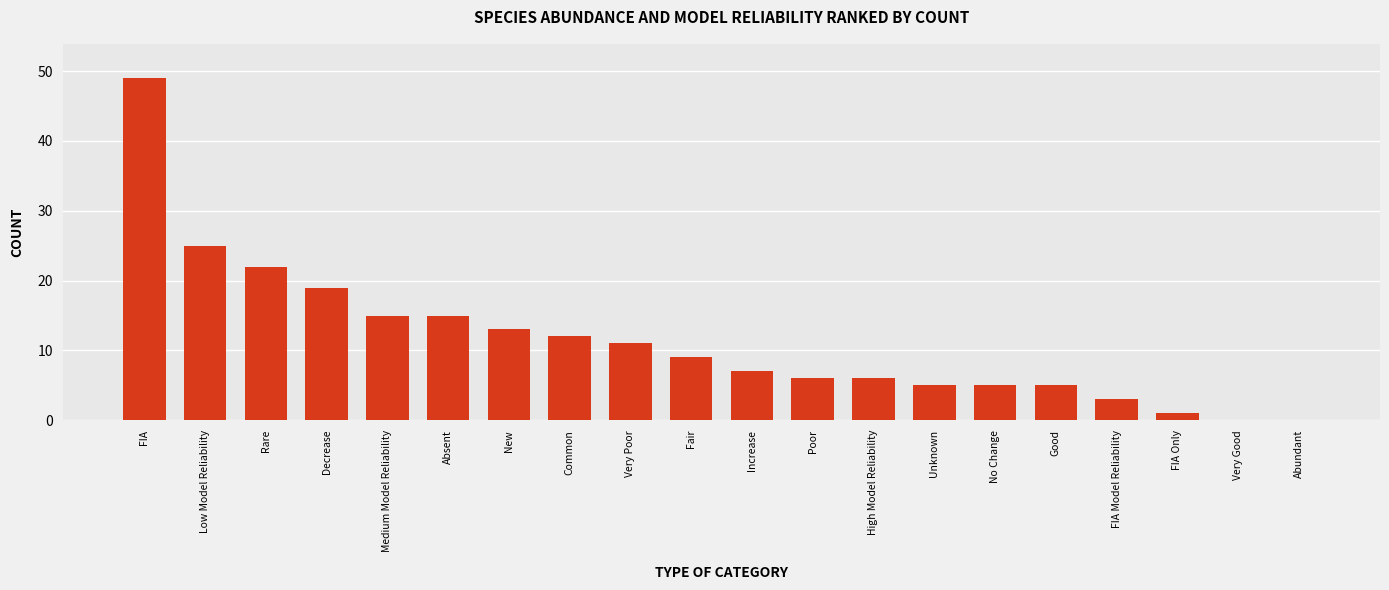

What is the greatest value displayed?

49